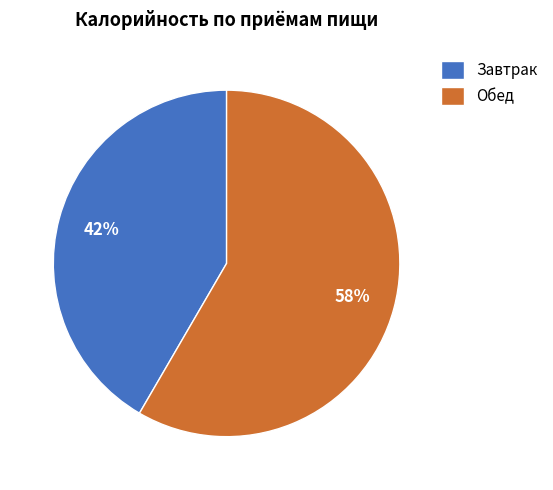

What is the majority slice?

Обед